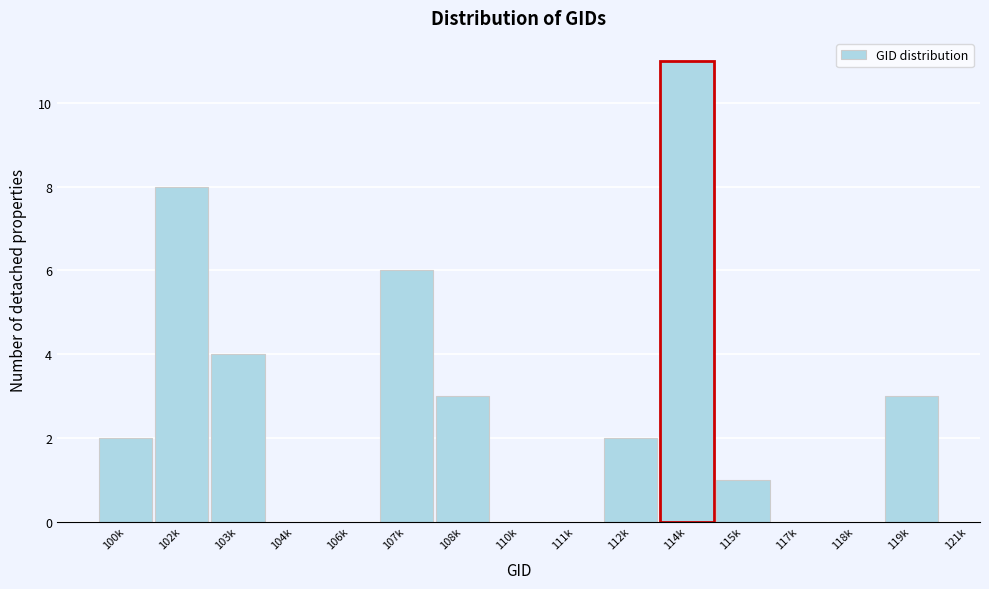

Reading right to left, extract all data points from this chart.

119k=3	118k=0	117k=0	115k=1	114k=11	112k=2	111k=0	110k=0	108k=3	107k=6	106k=0	104k=0	103k=4	102k=8	100k=2